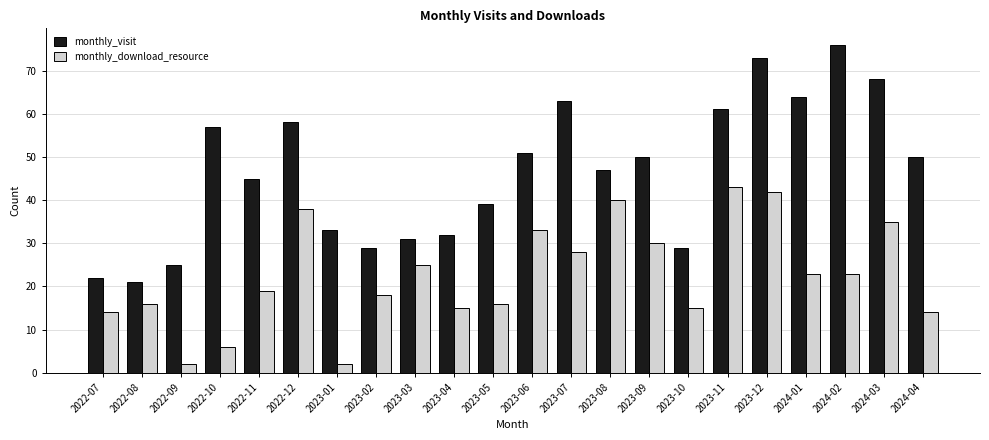

How many categories are shown in the chart?

22